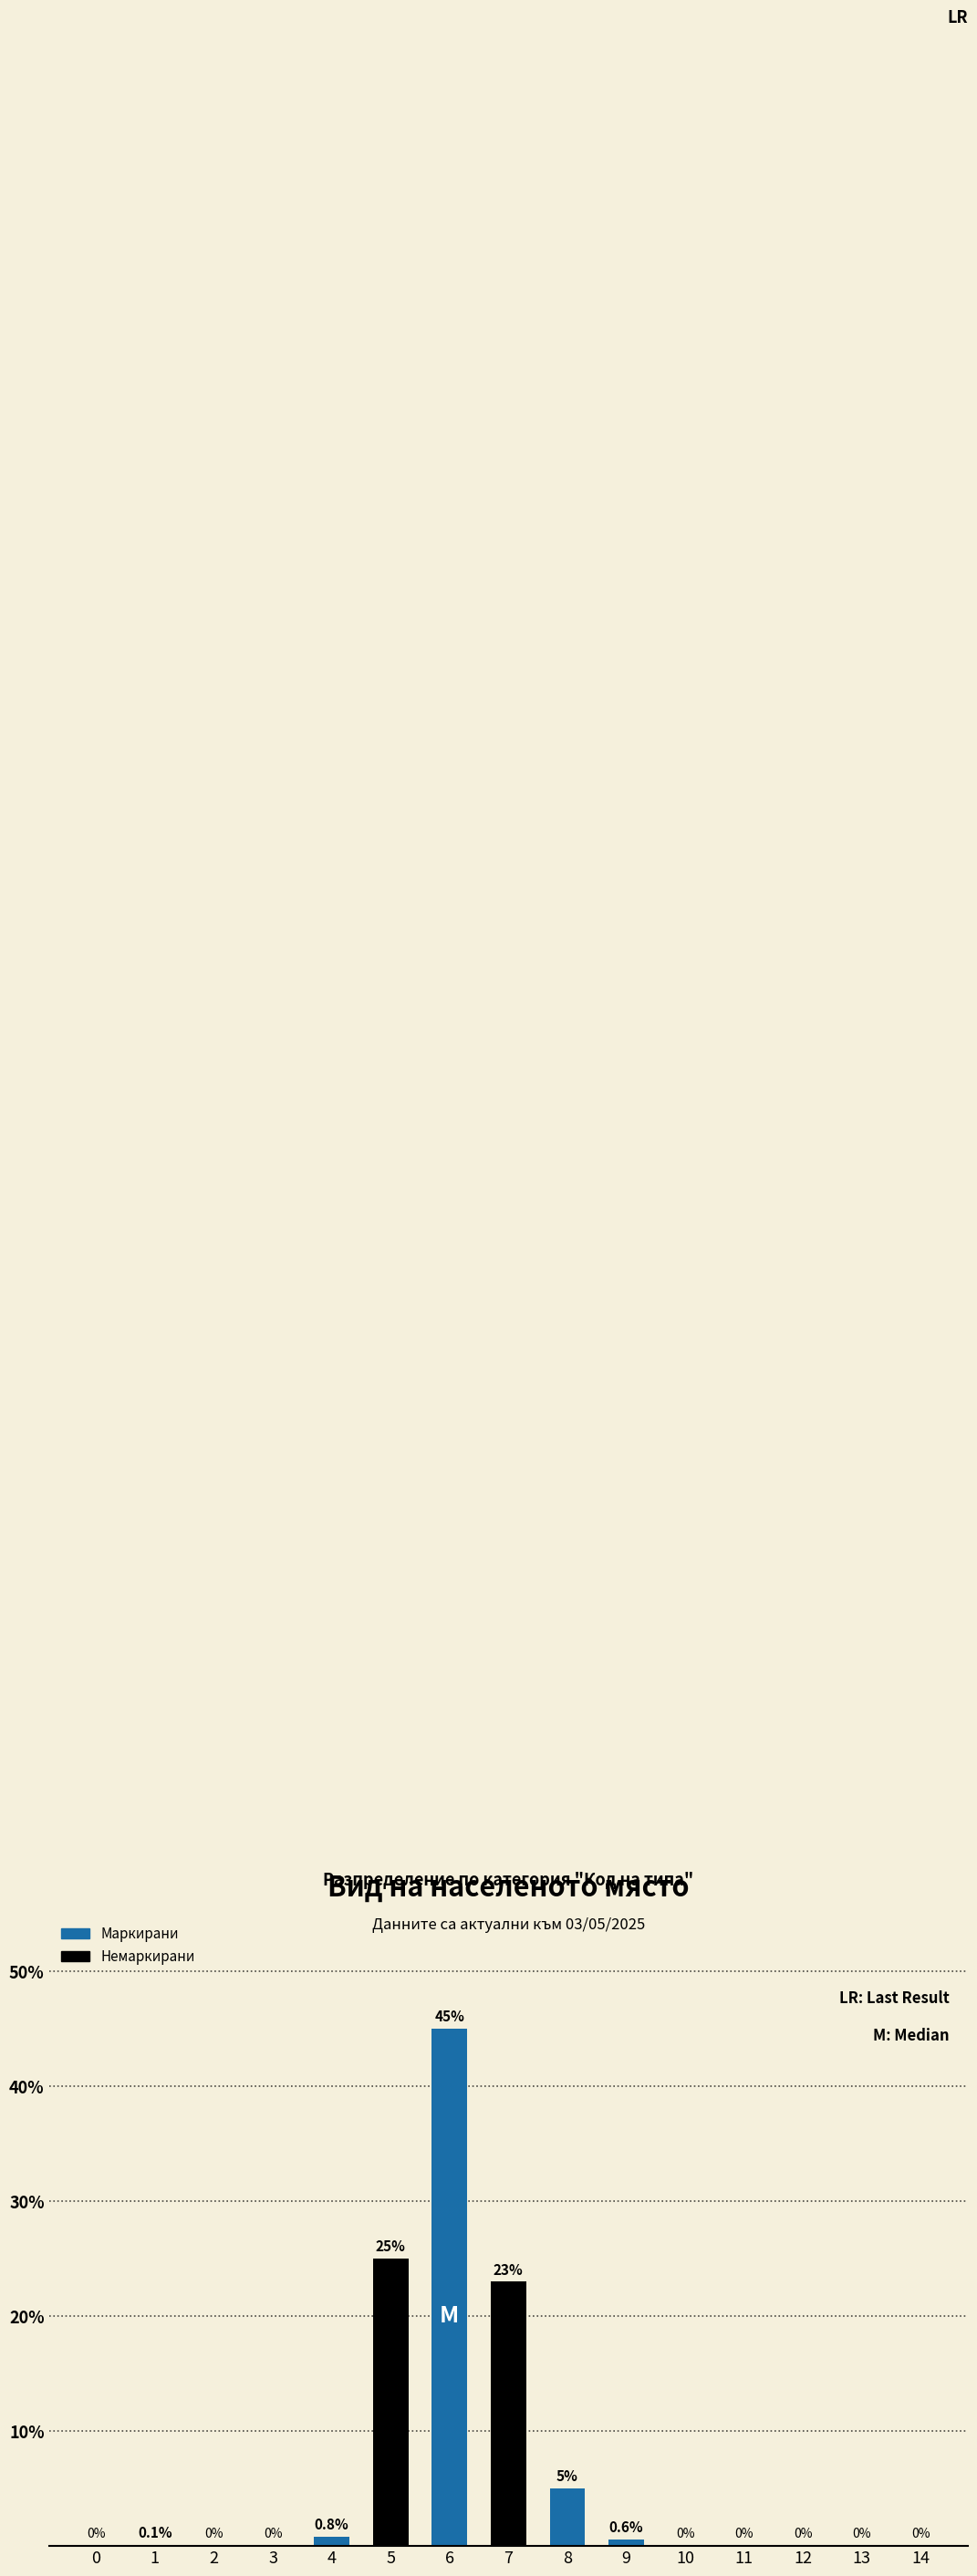

At which label is the value closest to 22?

7